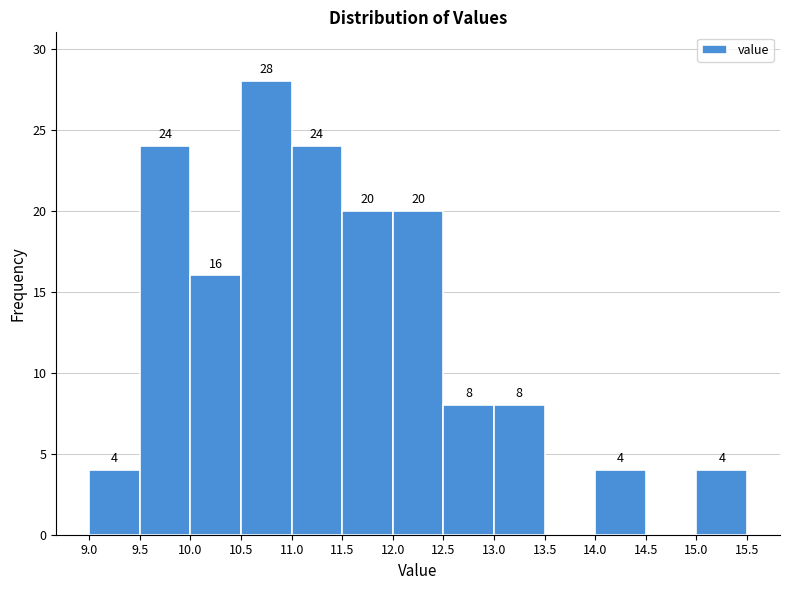

Which range on the x-axis has the tallest bar?

10.5 to 11.0